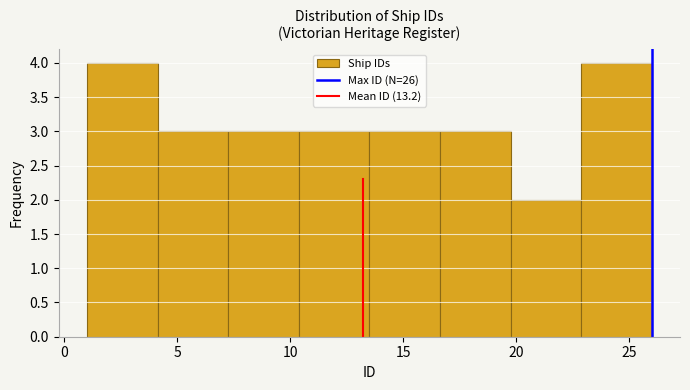

Reading left to right, transcribe this chart: for each bar, give the range it covers on the x-axis and its height. Neither the bar edges nor the heights are printed on the chart, so give them approximately, as read against the axes.

1.0 to 4.0: 4
4.0 to 7.5: 3
7.5 to 10.5: 3
10.5 to 13.5: 3
13.5 to 16.5: 3
16.5 to 20.0: 3
20.0 to 23.0: 2
23.0 to 26.0: 4